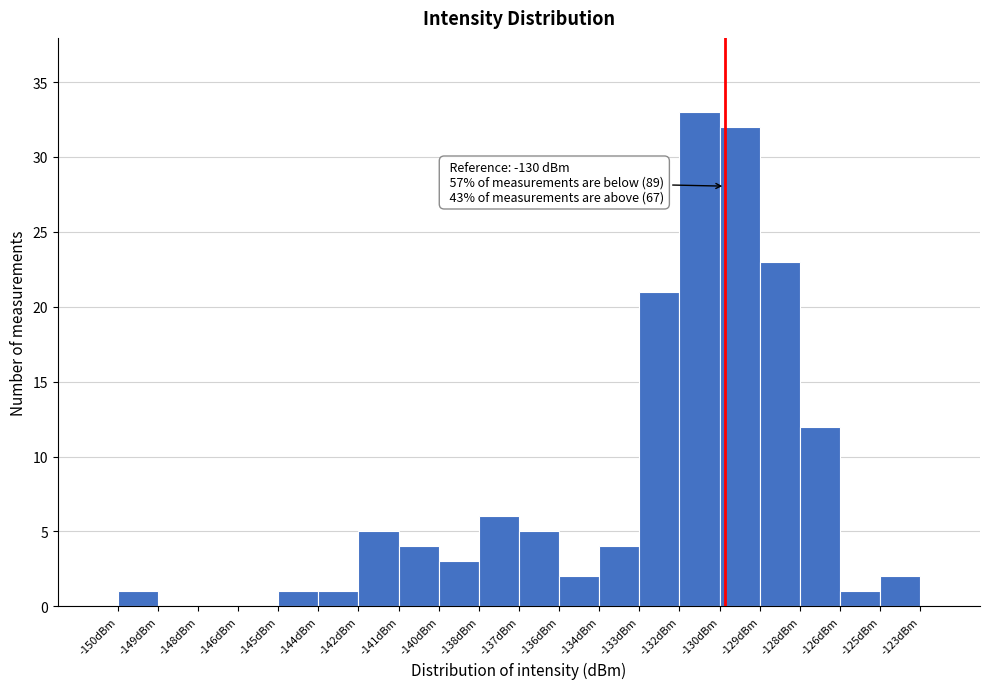

Reading right to left, transcribe all the data shown in this chart.

-125dBm=2	-126dBm=1	-128dBm=12	-129dBm=23	-130dBm=32	-132dBm=33	-133dBm=21	-134dBm=4	-136dBm=2	-137dBm=5	-138dBm=6	-140dBm=3	-141dBm=4	-142dBm=5	-144dBm=1	-145dBm=1	-146dBm=0	-148dBm=0	-149dBm=0	-150dBm=1